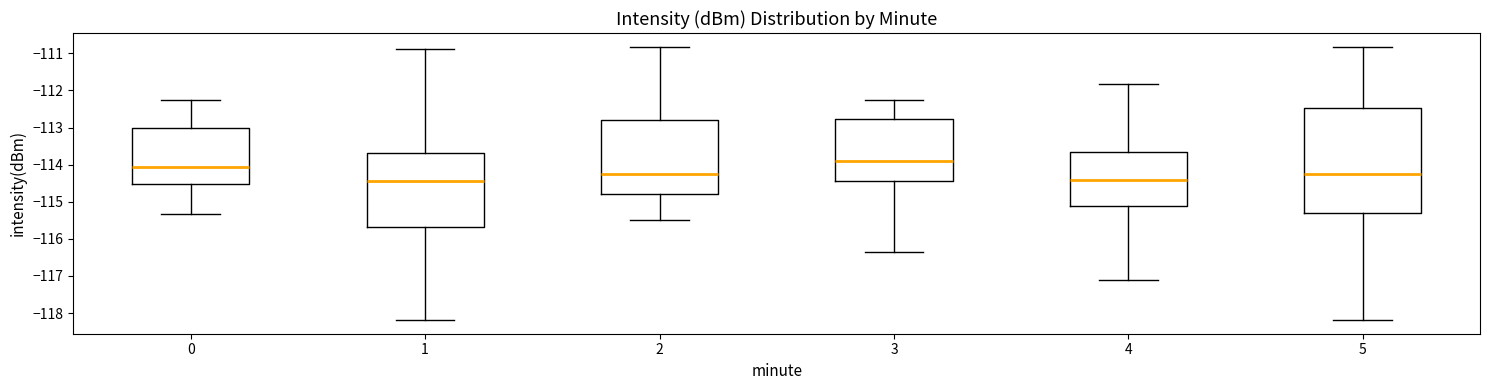

Reading left to right, transcribe this box plot: for each box, give where its median line is, the range the box spans, and where its two whiskers end, as read against the y-axis. The values are not printed on the chart, so give them approximately, as read against the axis.

0: median -114.1, box -114.5 to -113.0, whiskers -115.3 to -112.3
1: median -114.4, box -115.7 to -113.7, whiskers -118.2 to -110.9
2: median -114.2, box -114.8 to -112.8, whiskers -115.5 to -110.8
3: median -113.9, box -114.4 to -112.8, whiskers -116.3 to -112.3
4: median -114.4, box -115.1 to -113.7, whiskers -117.1 to -111.8
5: median -114.2, box -115.3 to -112.5, whiskers -118.2 to -110.8